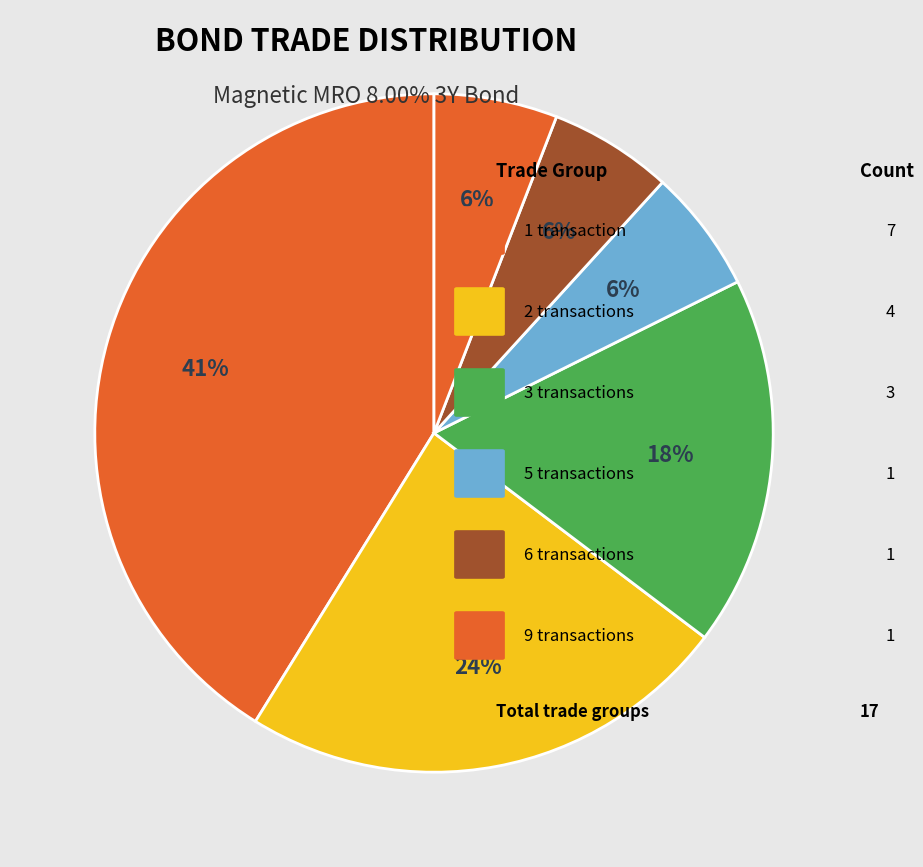

Count the number of slices in the pie.

6